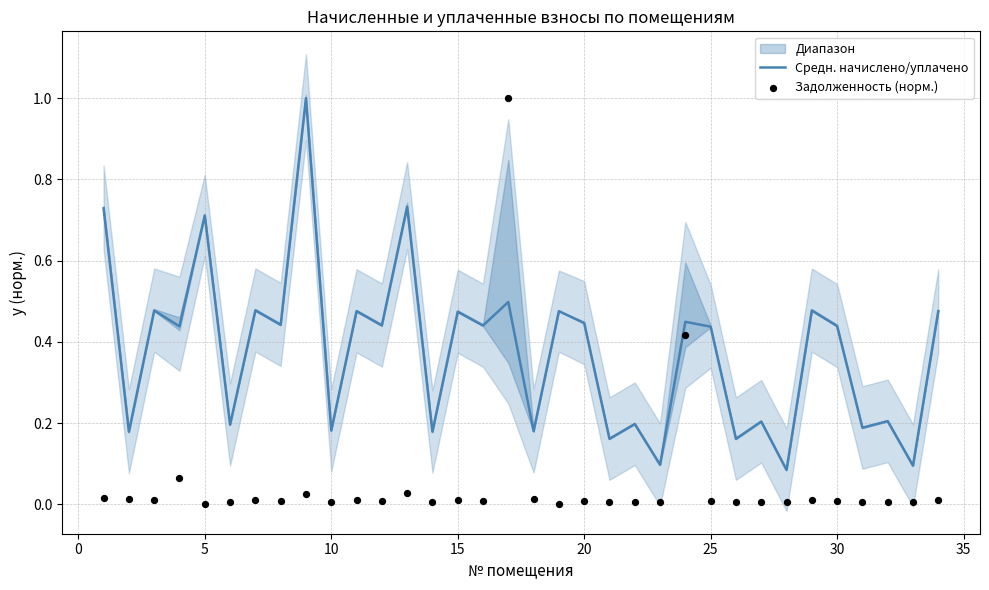

What is the maximum value for Средн. начислено/уплачено?

1.0